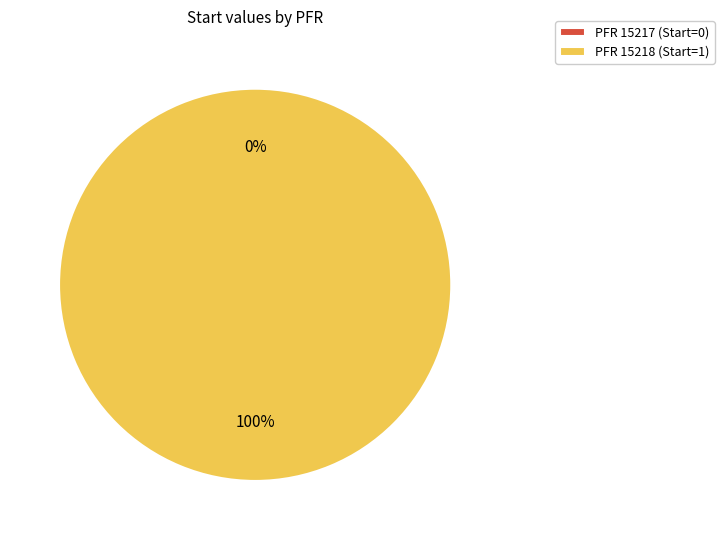

Is it true that 15217 is 1% of the pie?

False